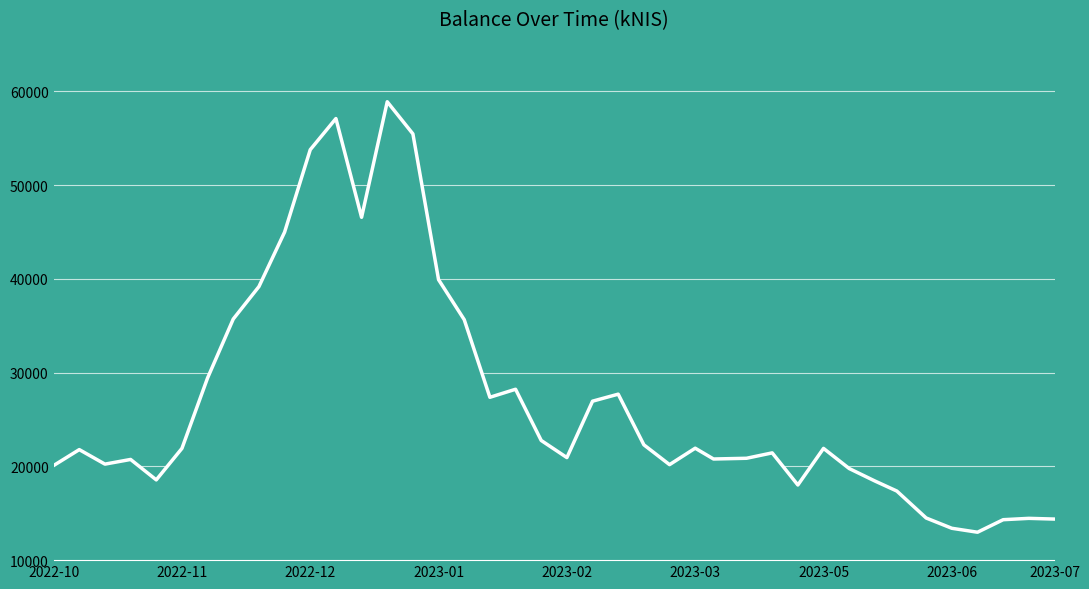

What is the sum of all values?

1080981.5